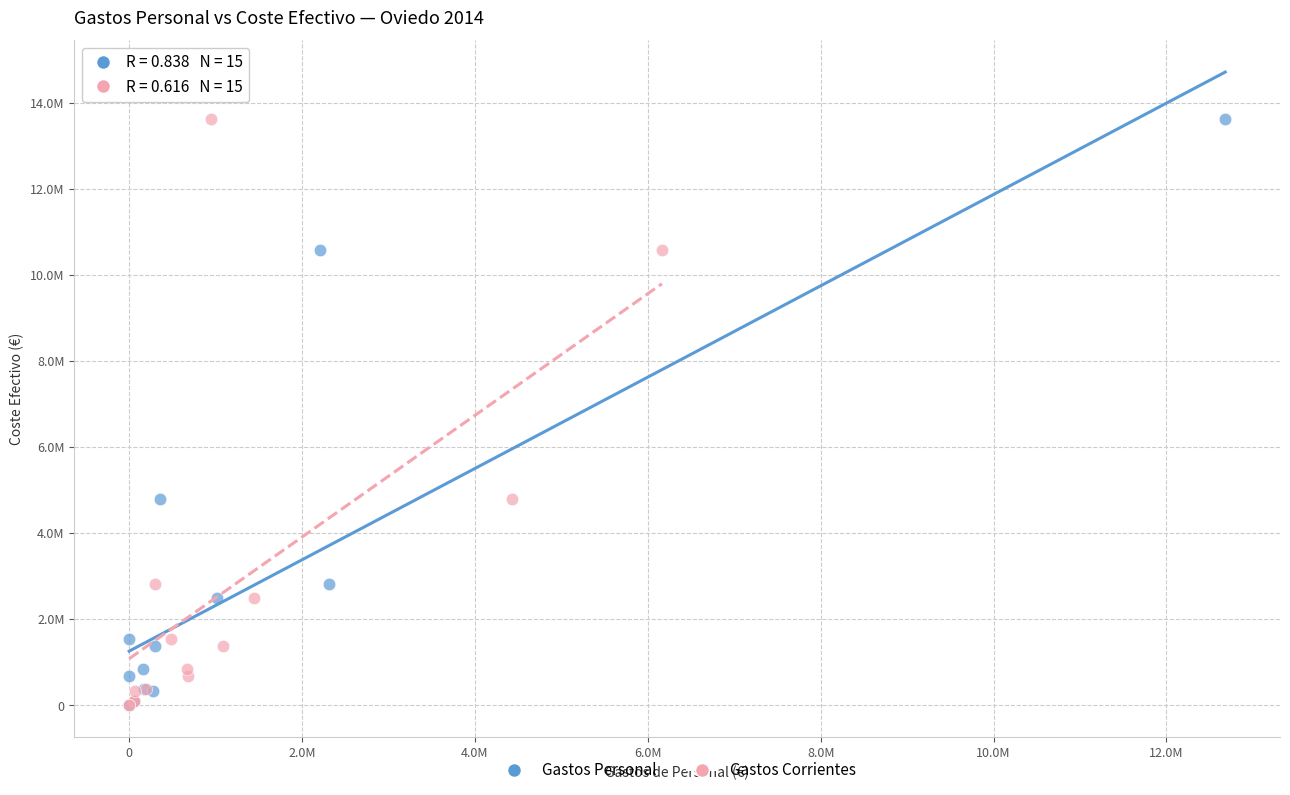

What are all the series names shown in the legend?

Gastos Personal, Gastos Corrientes